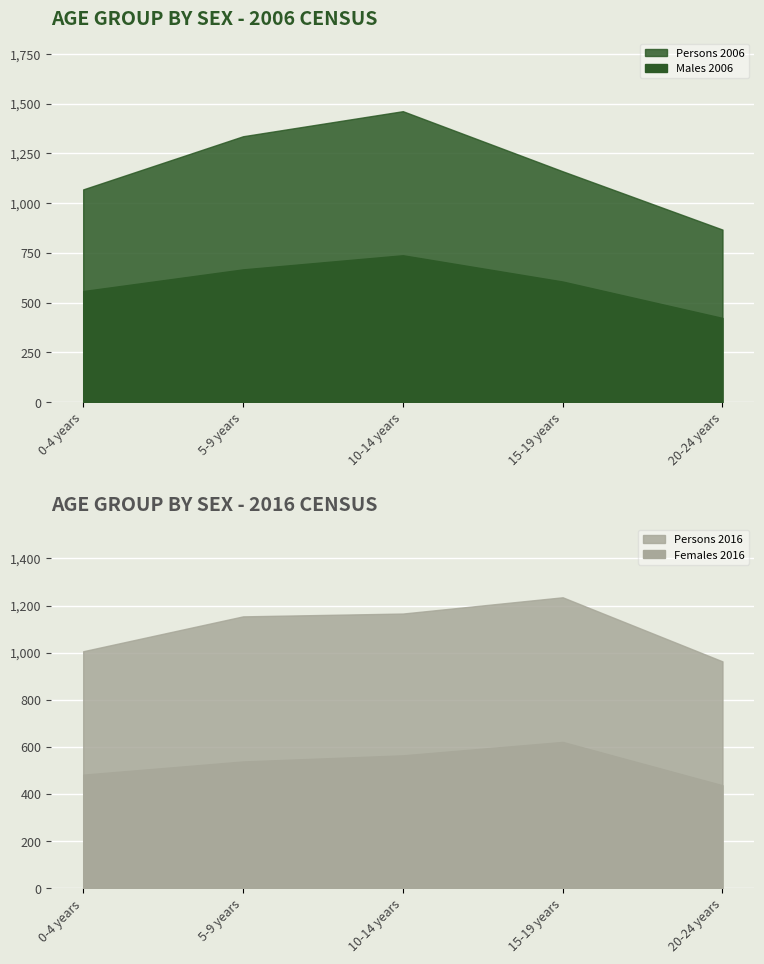

What is the difference between the second highest and second lowest values in the Females 2006 series?

158